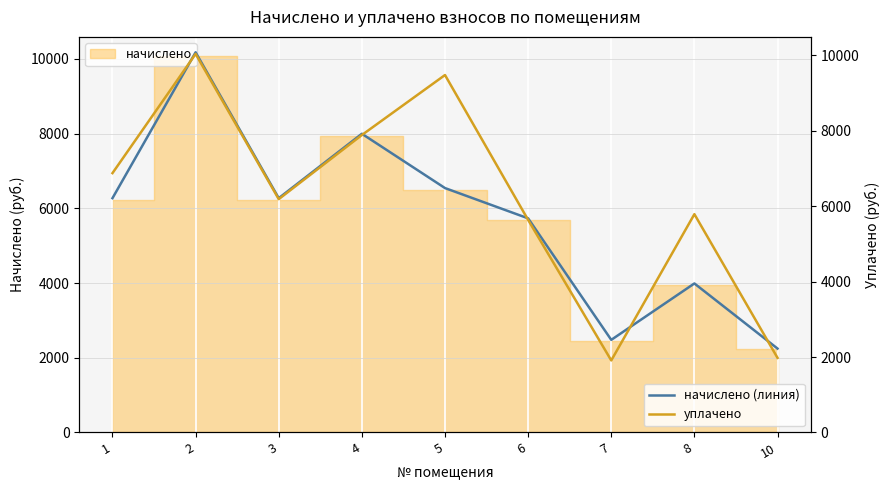

The value of уплачено at 4 is 7889.3. True or false?

True